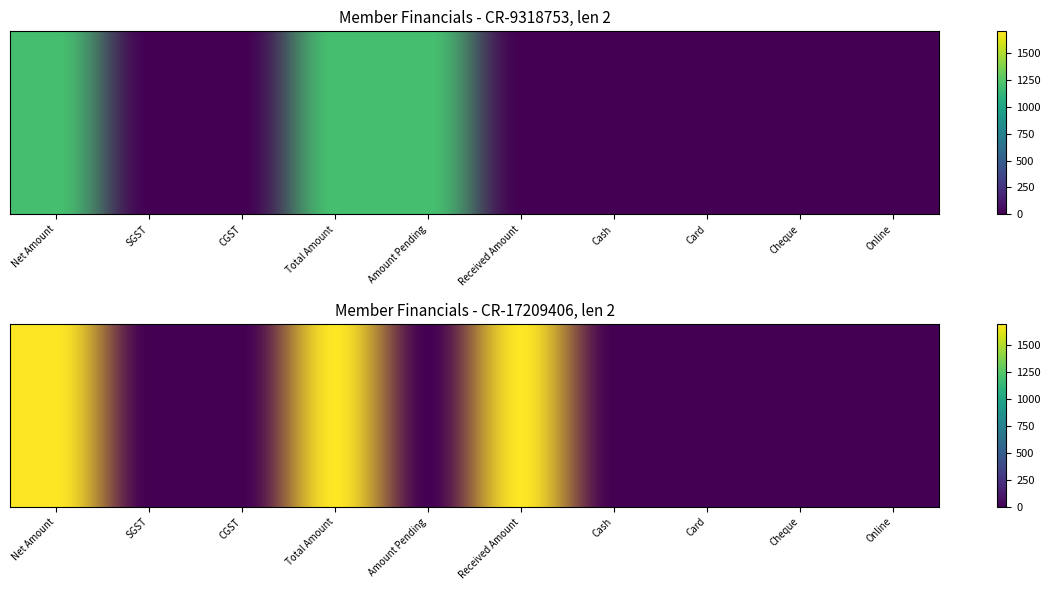

What is the total value across all series at Amount Pending?

1200